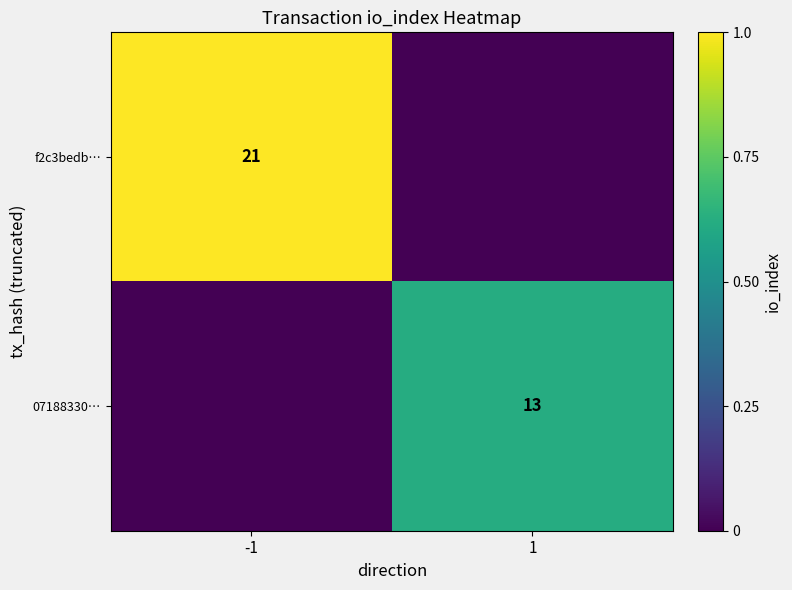

Is the value of f2c3bedb… at -1 greater than the value of 07188330… at 1?

Yes